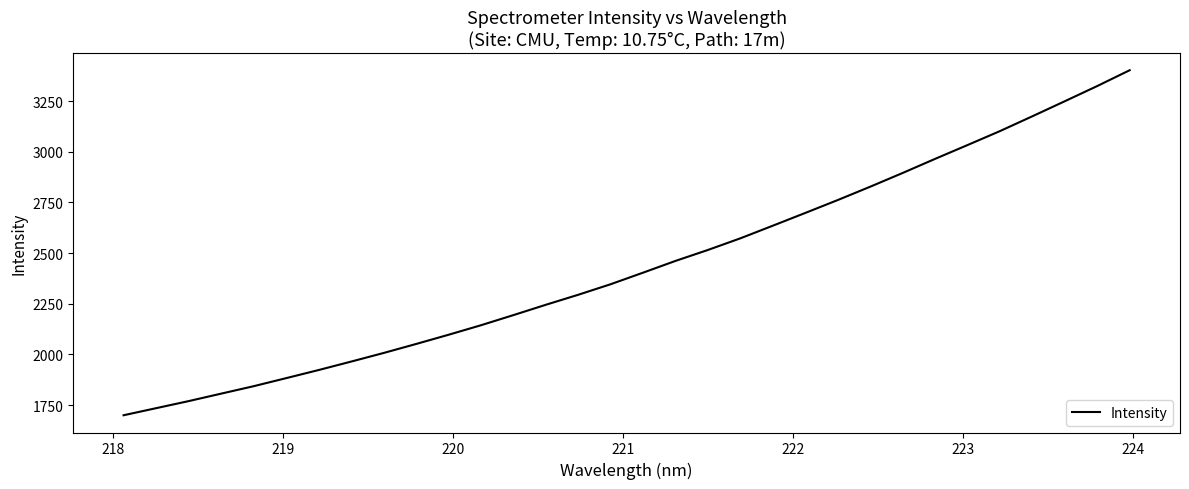

True or false: there are more than 2 points higher than both neighbors.

False